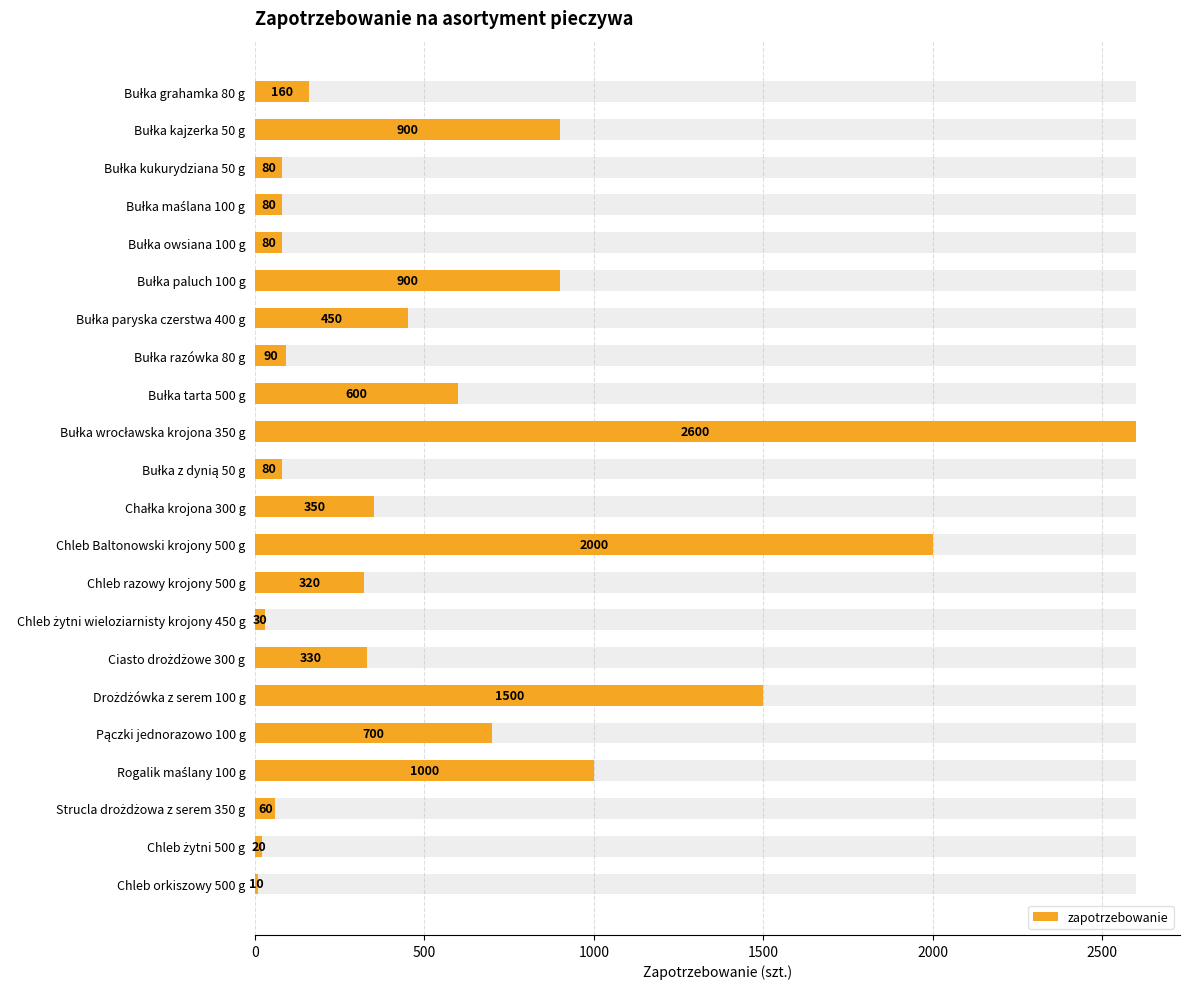

Reading left to right, transcribe all the data shown in this chart.

160	900	80	80	80	900	450	90	600	2600	80	350	2000	320	30	330	1500	700	1000	60	20	10